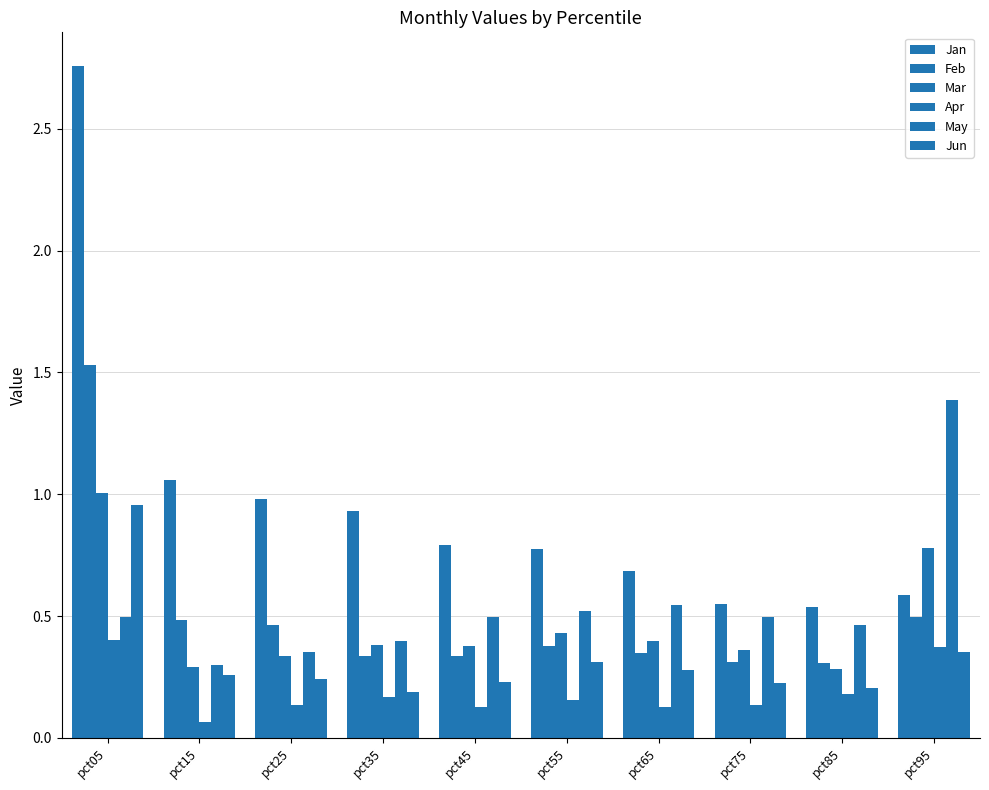

Reading left to right, transcribe all the data shown in this chart.

Jan: 2.8	1.1	1.0	0.9	0.8	0.8	0.7	0.6	0.5	0.6
Feb: 1.5	0.5	0.5	0.3	0.3	0.4	0.3	0.3	0.3	0.5
Mar: 1.0	0.3	0.3	0.4	0.4	0.4	0.4	0.4	0.3	0.8
Apr: 0.4	0.1	0.1	0.2	0.1	0.2	0.1	0.1	0.2	0.4
May: 0.5	0.3	0.4	0.4	0.5	0.5	0.5	0.5	0.5	1.4
Jun: 1.0	0.3	0.2	0.2	0.2	0.3	0.3	0.2	0.2	0.4